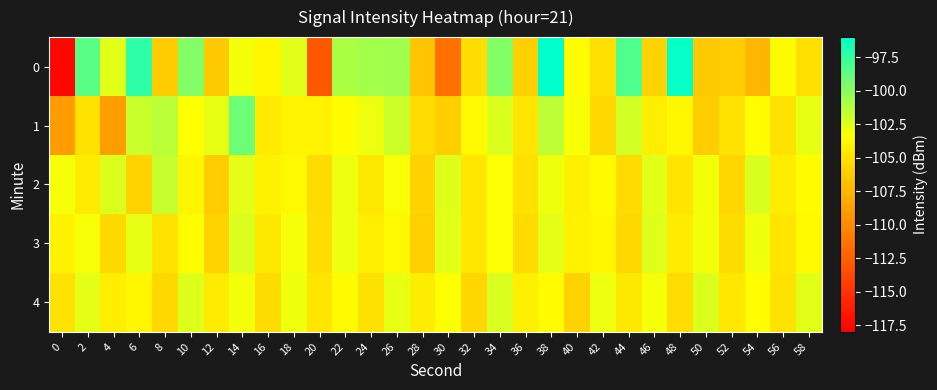

List the series in order of their peak value, highest first.

0, 1, 2, 4, 3